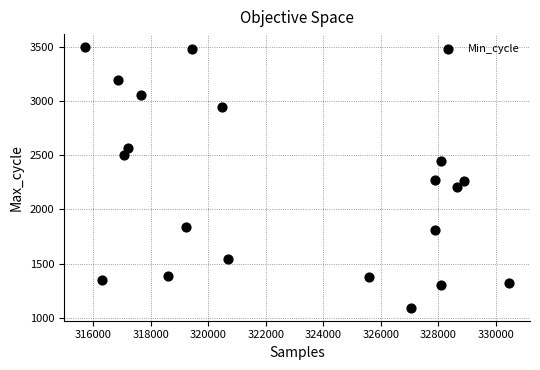

What is the range of X values (max minus min)?

14745